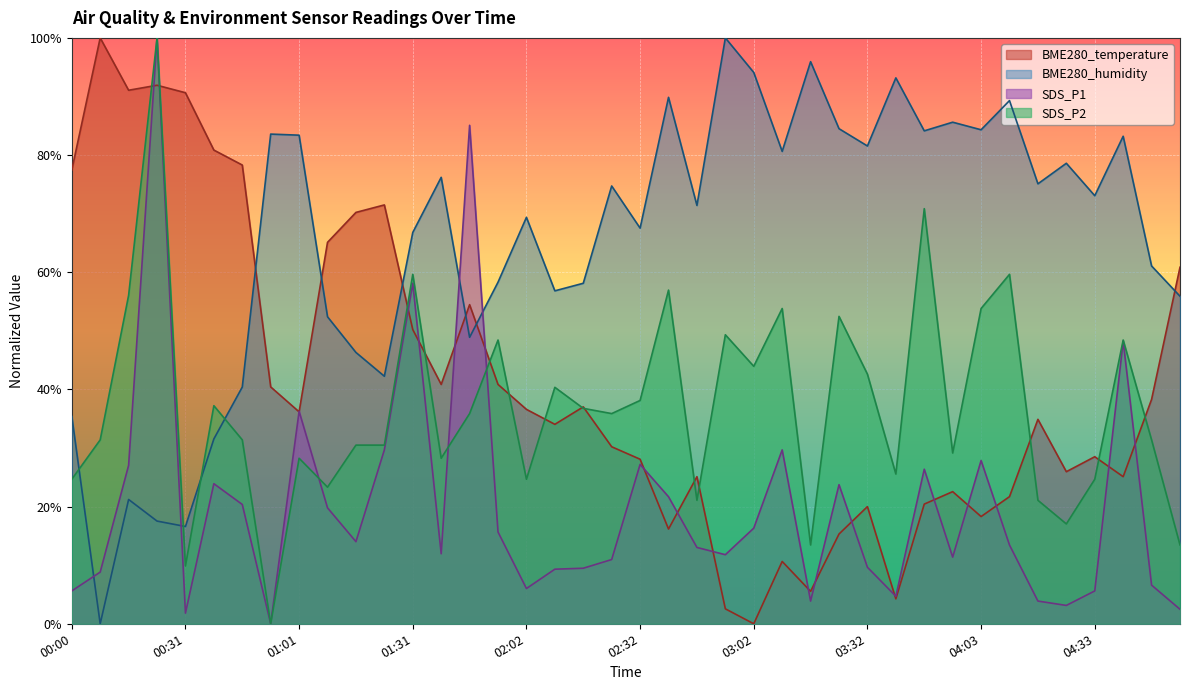

List the series in order of their peak value, highest first.

BME280_temperature, BME280_humidity, SDS_P1, SDS_P2